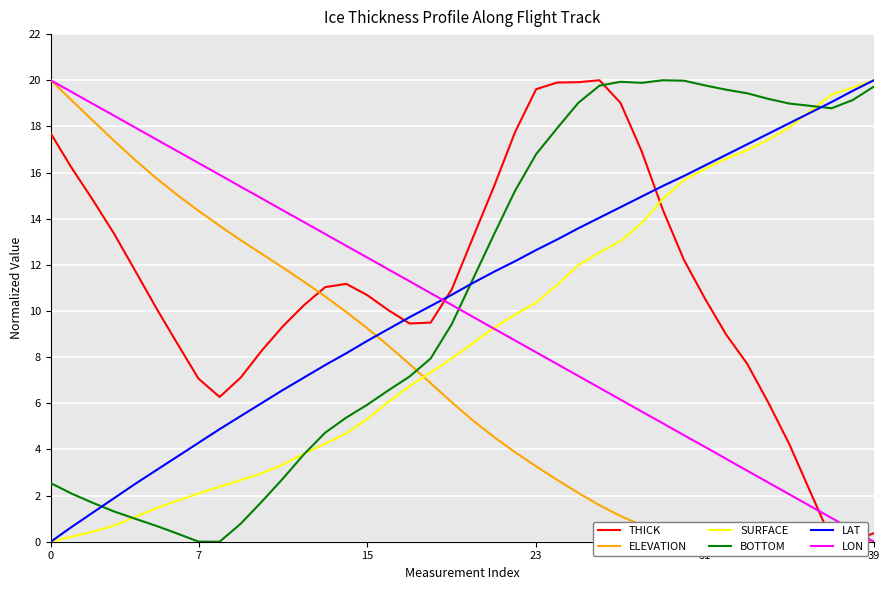

The value of BOTTOM at 31 is 29.9. True or false?

False